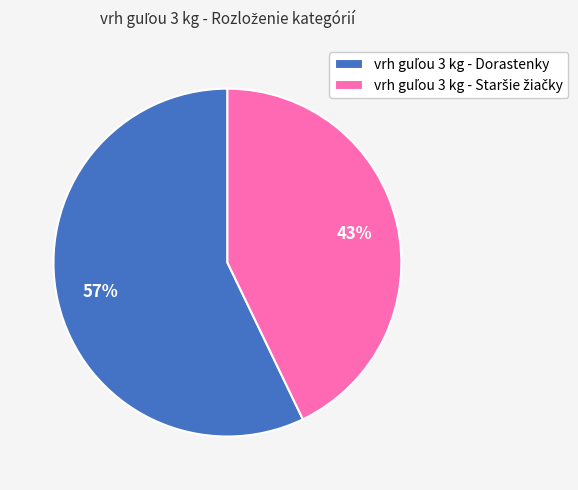

Is there any slice that represents more than half of the pie?

Yes